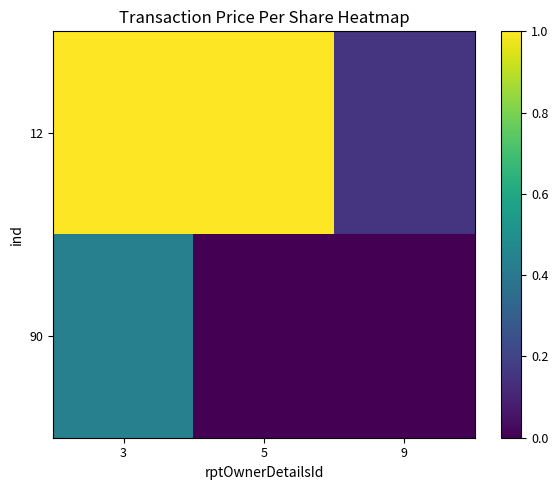

List the series in order of their overall mean, lowest first.

90, 12